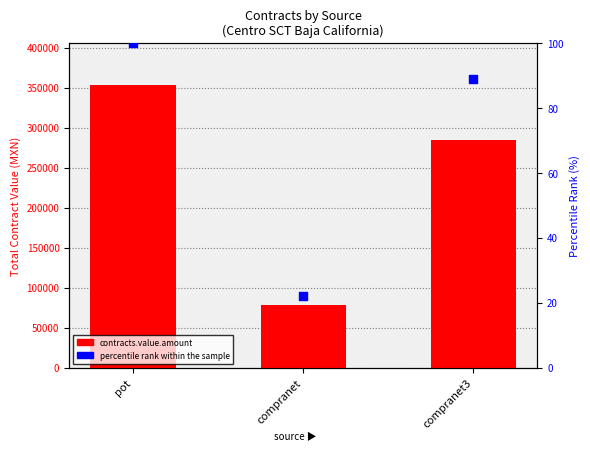

What are all the series names shown in the legend?

contracts.value.amount, percentile rank within the sample